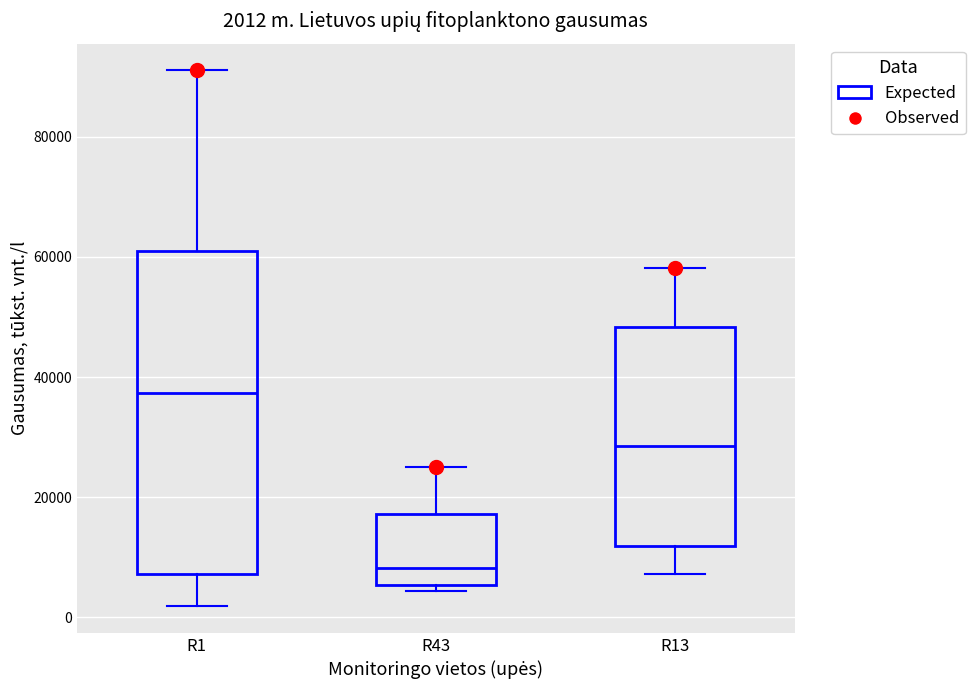

Which box is the tallest, from its lower edge to its upper edge?

R1